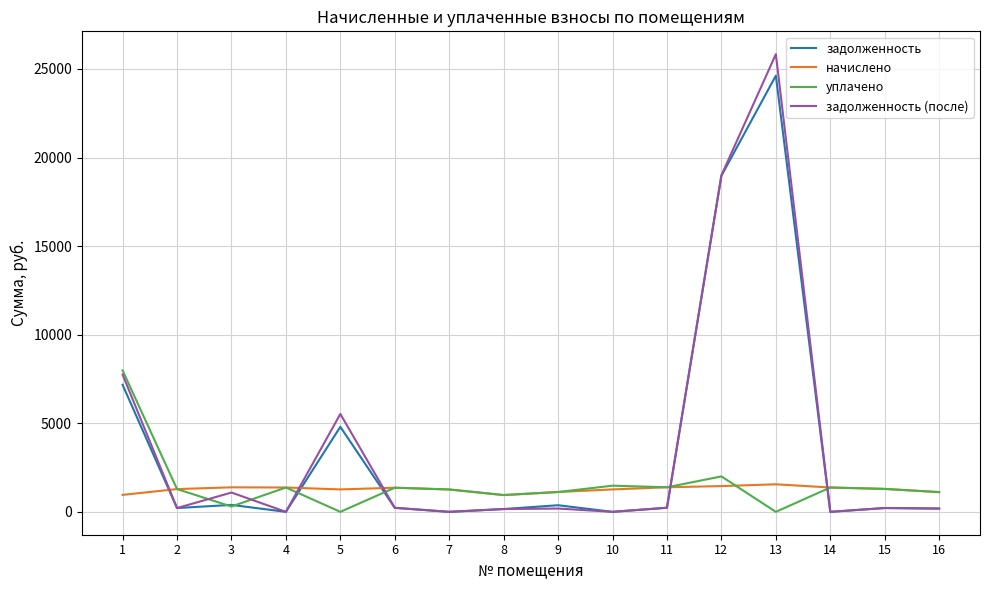

What is the highest value of the задолженность (после) series?

25830.0